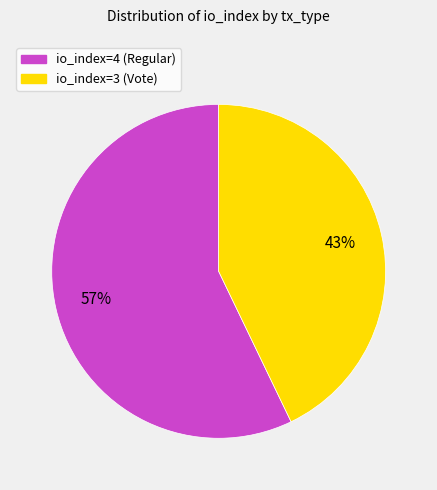

Is the sum of io_index=3 (Vote) and io_index=4 (Regular) greater than half?

Yes